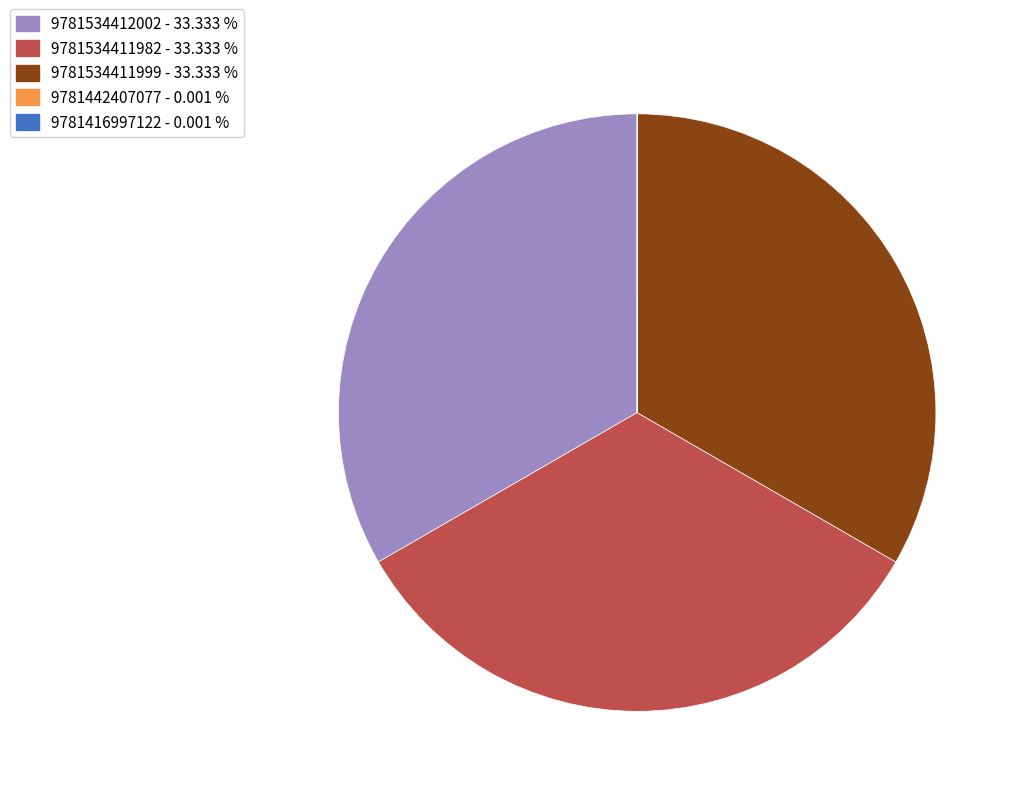

Is the sum of 9781534412002 - 33.333 % and 9781534411999 - 33.333 % greater than half?

Yes